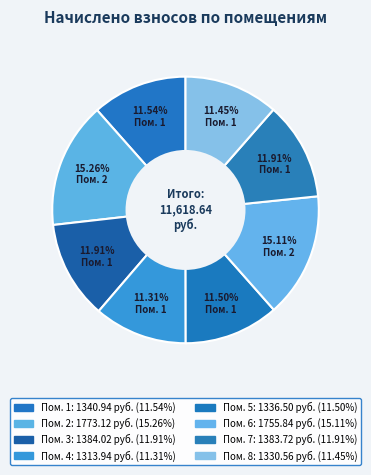

Count the number of slices in the pie.

8